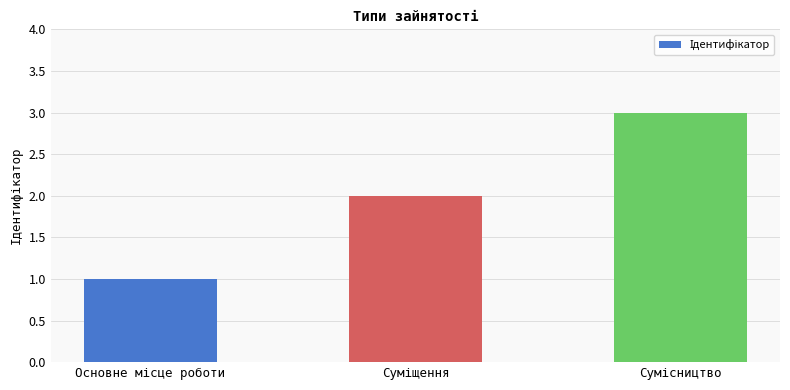

What is the greatest value displayed?

3